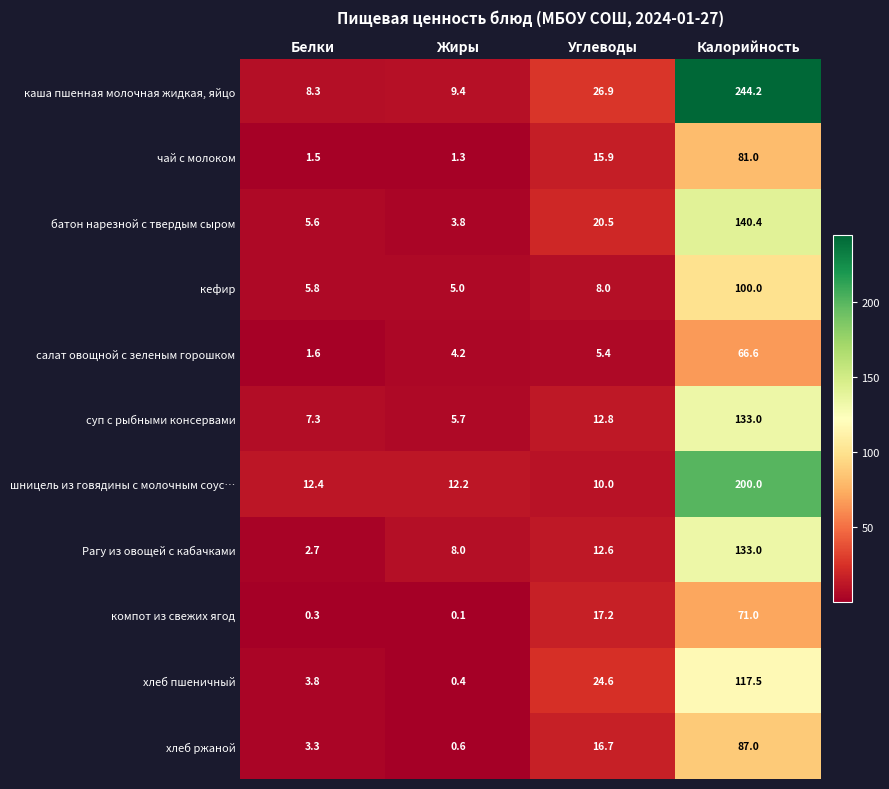

The value of салат овощной с зеленым горошком at Жиры is 4.2. True or false?

True